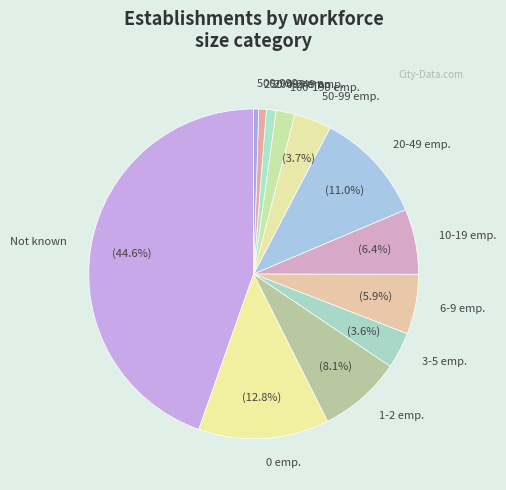

To the nearest percent, what is the difference between the largest and smallest slice percentages?

44%